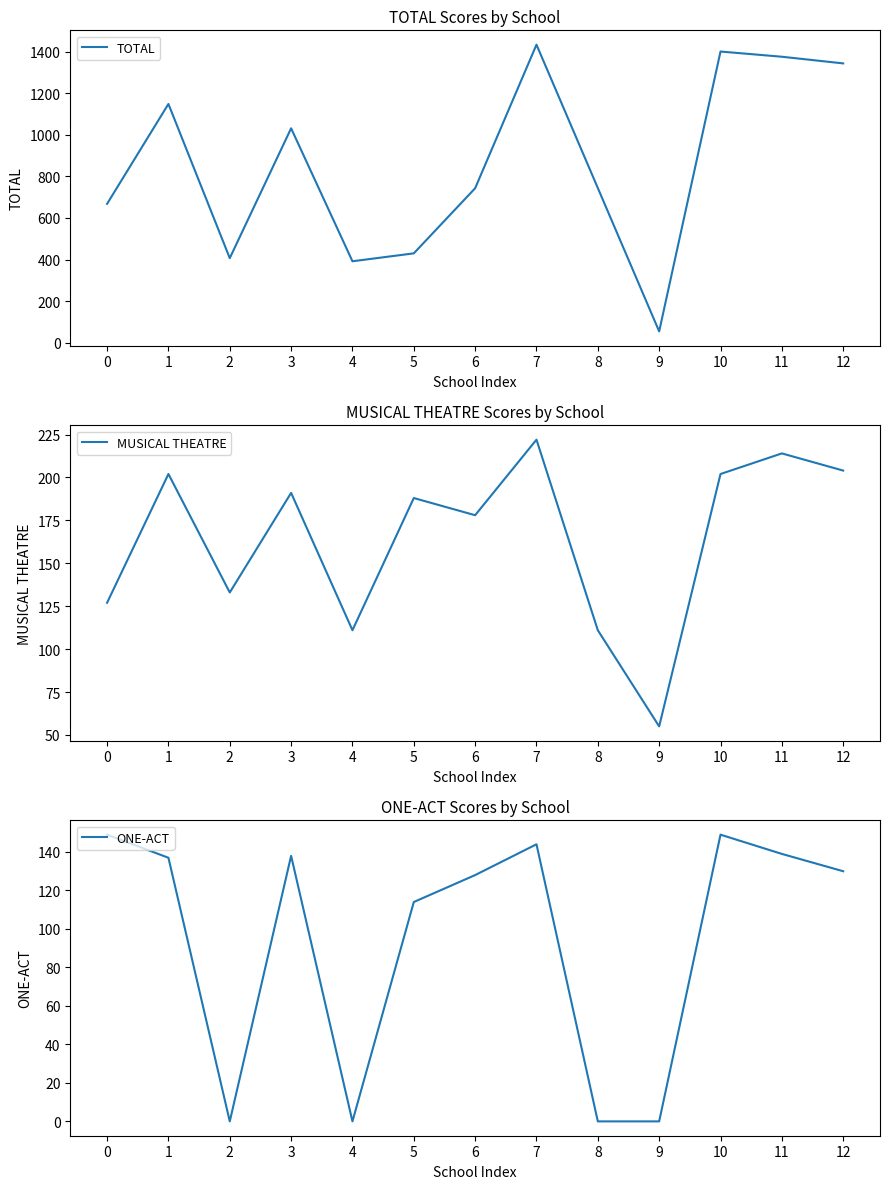

How many lines are shown in the chart?

3